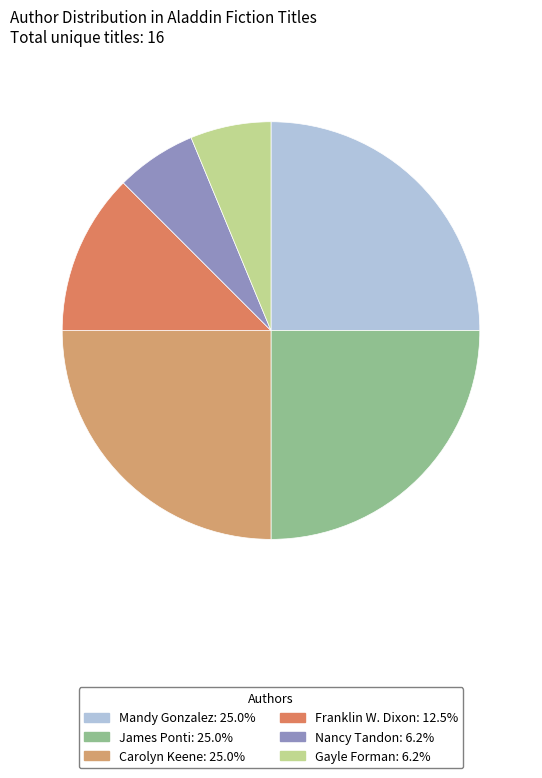

True or false: Gayle Forman accounts for 6% of the total.

True